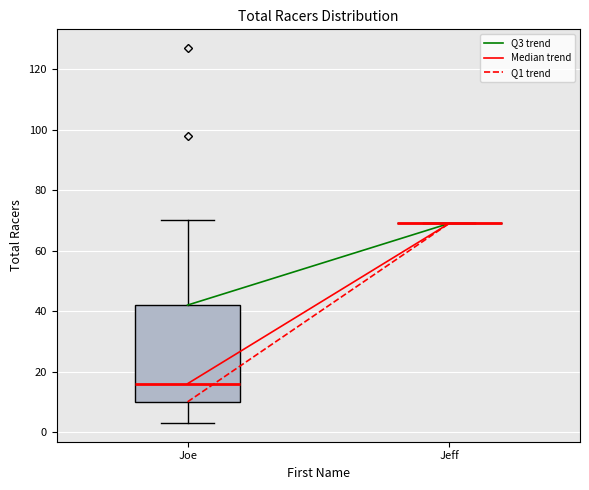

Reading left to right, transcribe this box plot: for each box, give where its median line is, the range the box spans, and where its two whiskers end, as read against the y-axis. The values are not printed on the chart, so give them approximately, as read against the axis.

Joe: median 16, box 10 to 42, whiskers 4 to 70
Jeff: box collapsed to a line at 70, whiskers 70 to 70